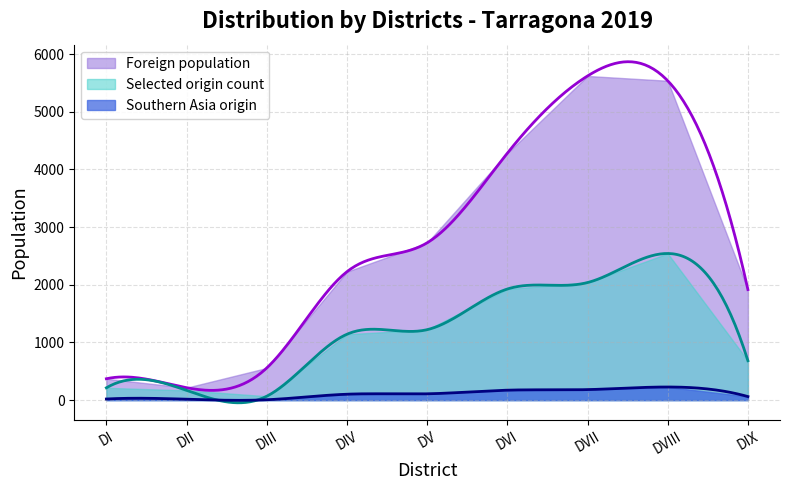

What is the difference between the second highest and minimum values in the Foreign population series?

5322